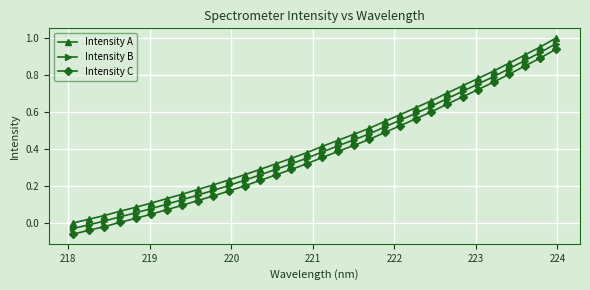

True or false: Intensity B and Intensity A intersect in this chart.

False